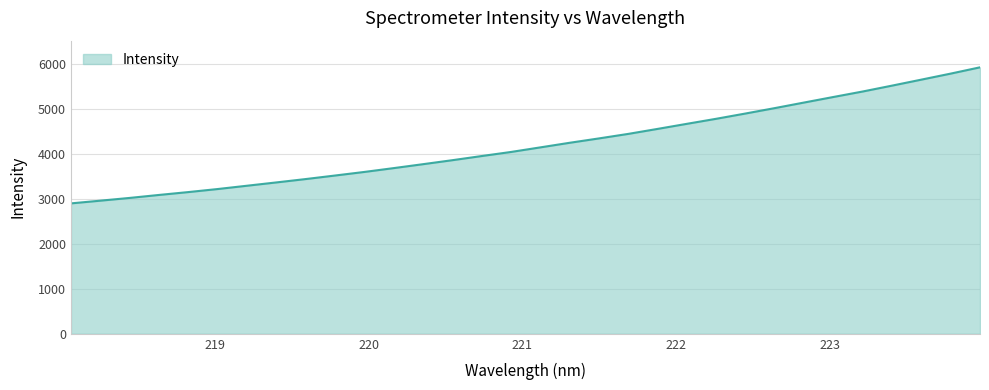

How many lines are shown in the chart?

1